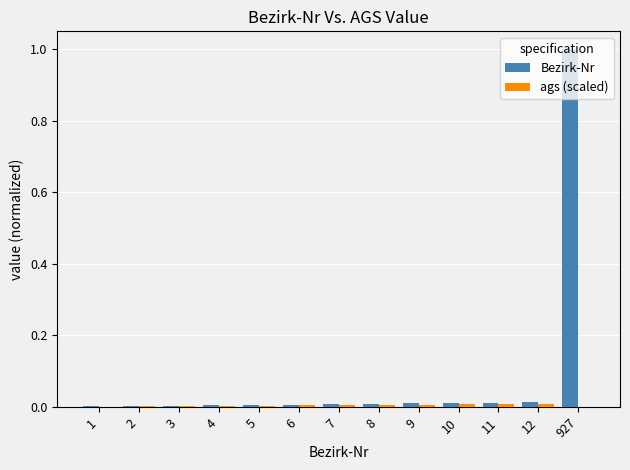

Between 11 and 927, which series saw the biggest shift?

Bezirk-Nr